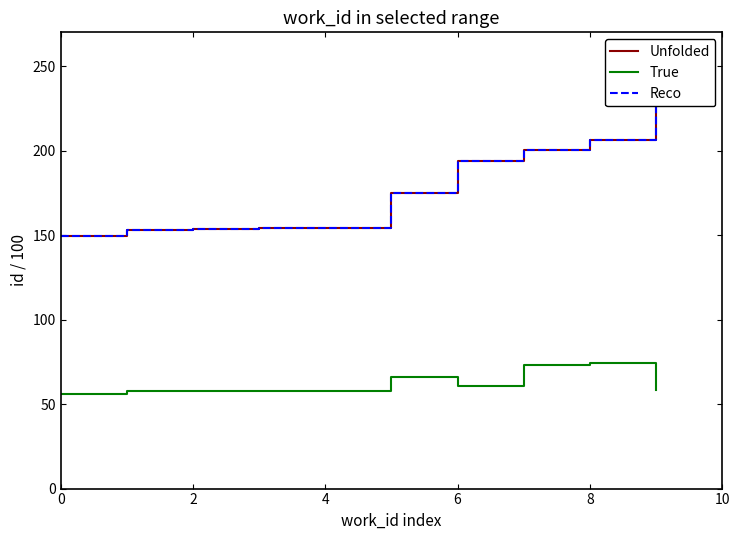

The value of True at 0 is 56.1. True or false?

True